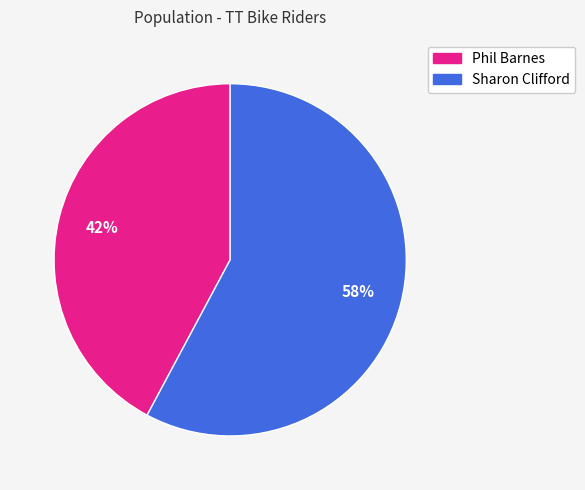

Approximately how many times larger is the value at Sharon Clifford compared to Phil Barnes?

1.4